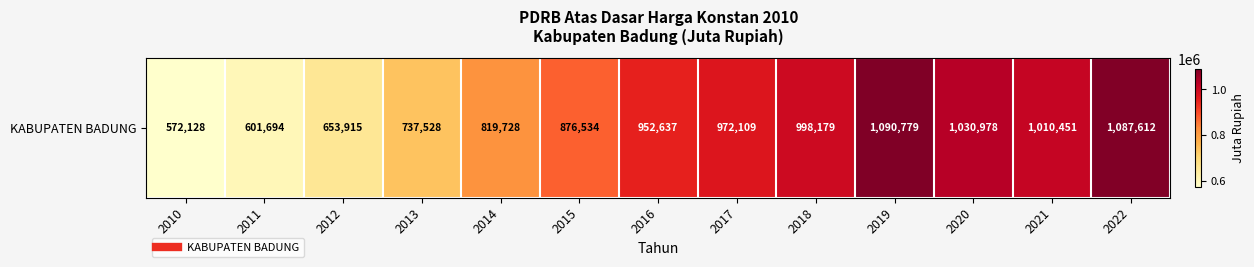

Reading right to left, what are all the values shown in this chart?

1087612.1	1010451.2	1030978.1	1090779.4	998179.0	972108.6	952637.4	876534.0	819727.5	737528.2	653915.5	601693.7	572127.9